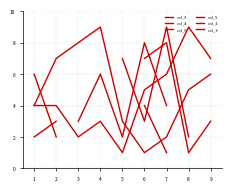

Is it true that col_4 equals 4.6 at 3?

False